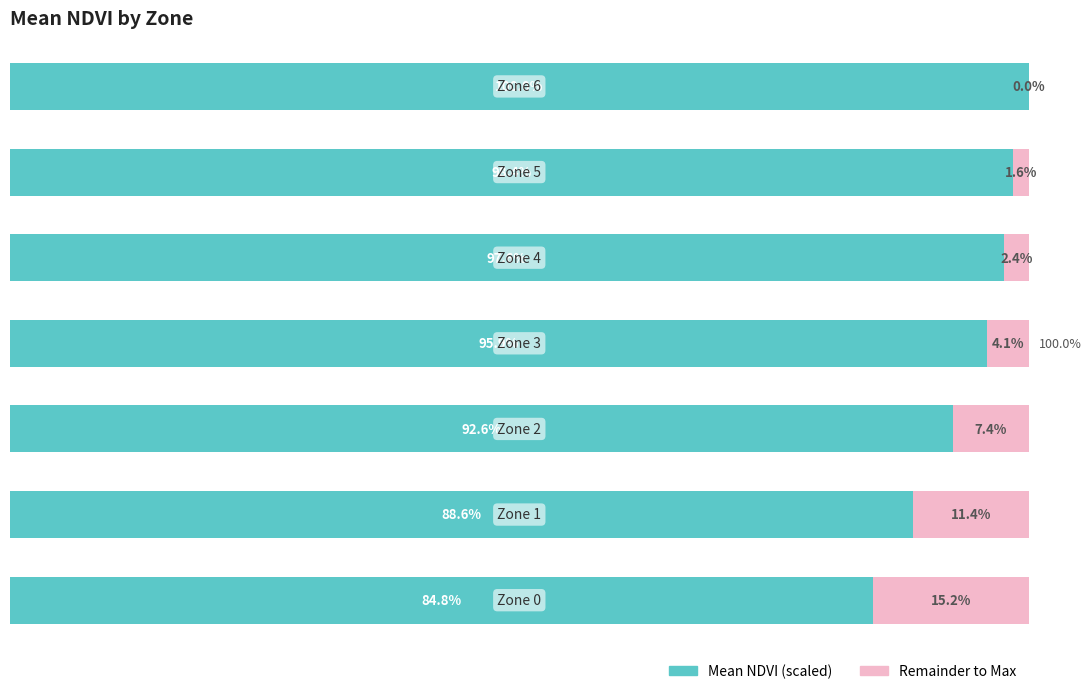

What is the value of the Remainder bar at the 4th from the left?

4.1